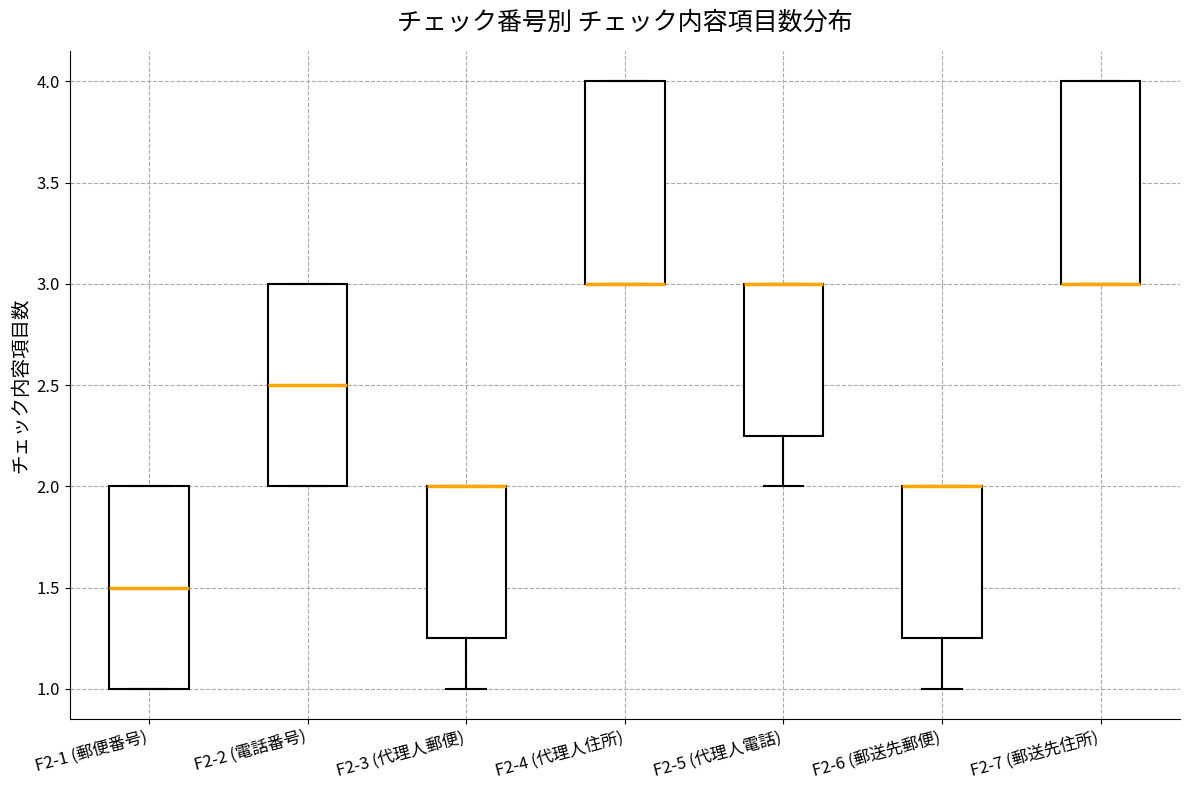

Reading left to right, transcribe this box plot: for each box, give where its median line is, the range the box spans, and where its two whiskers end, as read against the y-axis. The values are not printed on the chart, so give them approximately, as read against the axis.

F2-1 (郵便番号): median 1.50, box 1.00 to 2.00, whiskers 1.00 to 2.00
F2-2 (電話番号): median 2.50, box 2.00 to 3.00, whiskers 2.00 to 3.00
F2-3 (代理人郵便): median 2.00 (drawn on the box's upper edge), box 1.25 to 2.00, whiskers 1.00 to 2.00
F2-4 (代理人住所): median 3.00 (drawn on the box's lower edge), box 3.00 to 4.00, whiskers 3.00 to 4.00
F2-5 (代理人電話): median 3.00 (drawn on the box's upper edge), box 2.25 to 3.00, whiskers 2.00 to 3.00
F2-6 (郵送先郵便): median 2.00 (drawn on the box's upper edge), box 1.25 to 2.00, whiskers 1.00 to 2.00
F2-7 (郵送先住所): median 3.00 (drawn on the box's lower edge), box 3.00 to 4.00, whiskers 3.00 to 4.00